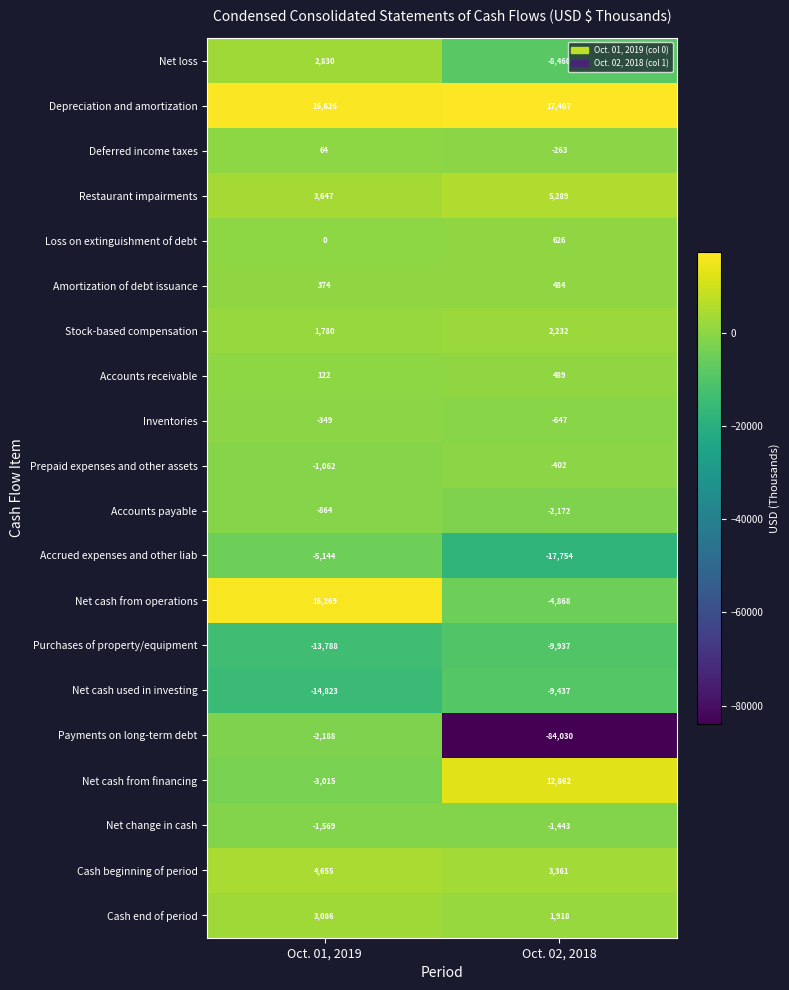

Is it true that Cash end of period equals 4040 at Oct. 01, 2019?

False